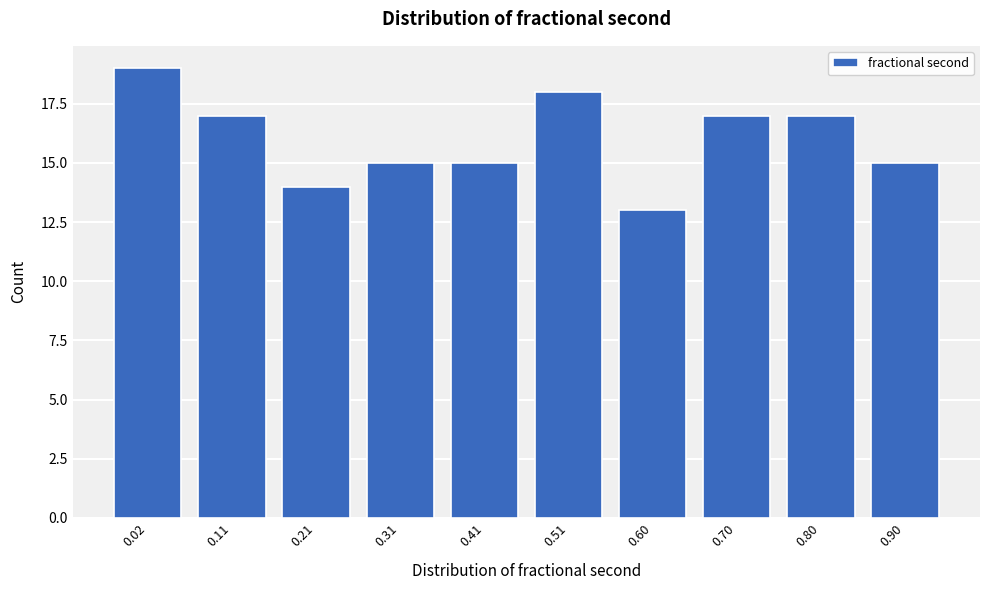

Reading left to right, what are all the values shown in this chart?

0.02=19	0.11=17	0.21=14	0.31=15	0.41=15	0.51=18	0.60=13	0.70=17	0.80=17	0.90=15